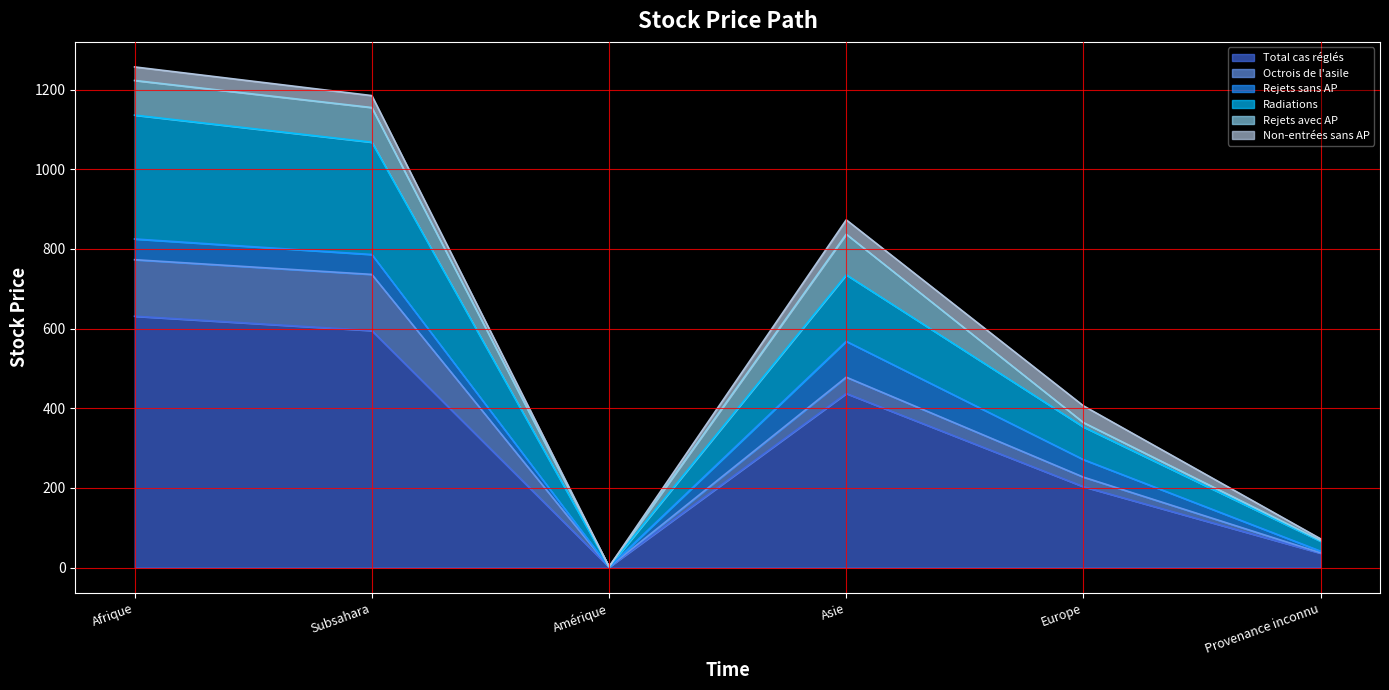

What is the label of the 1st point from the right?

Provenance inconnu